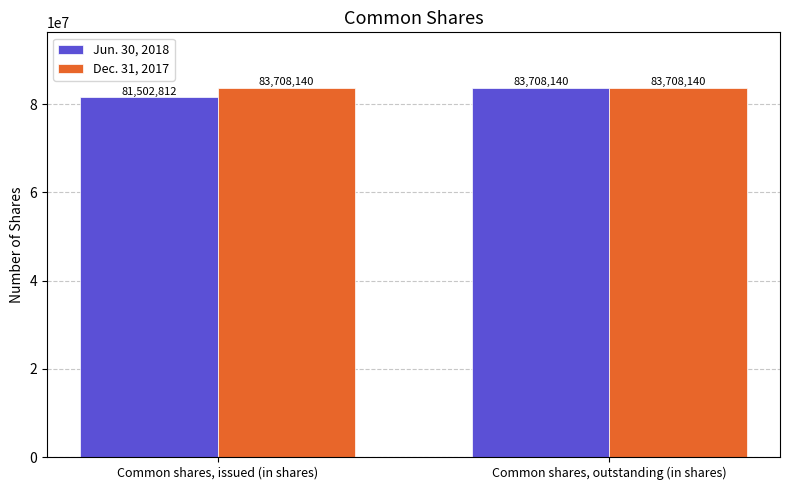

True or false: Jun. 30, 2018 has a value of 81502812 at Common shares, issued (in shares).

True